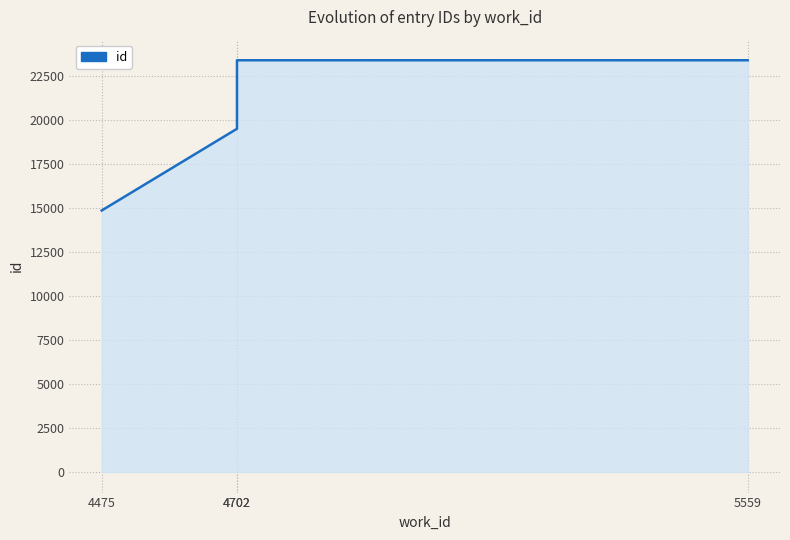

What is the value of the 2nd point from the left?

19494